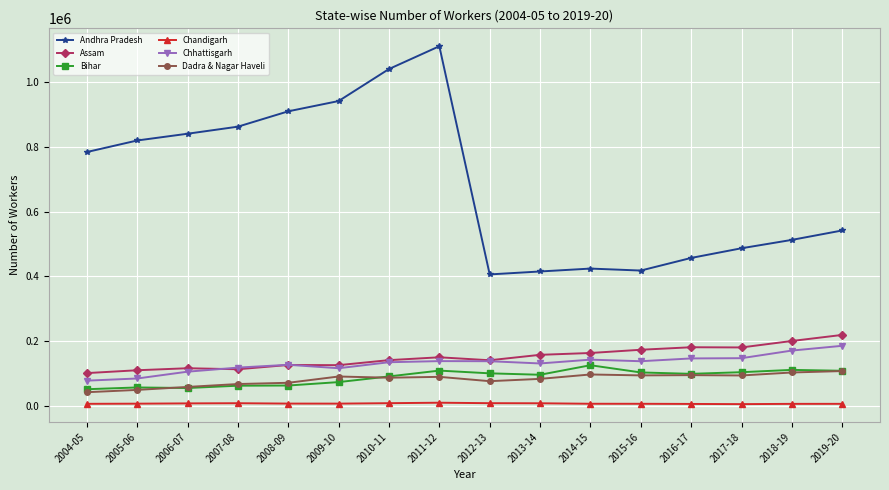

At which category is the sum across all series the highest?

2011-12